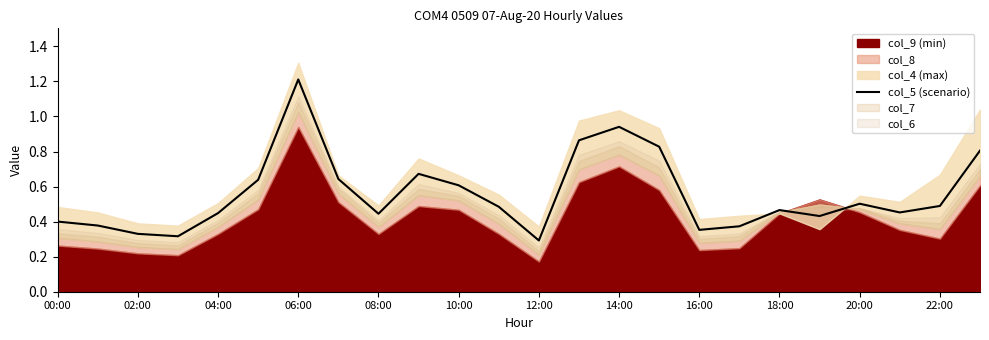

What is the average value?

0.6